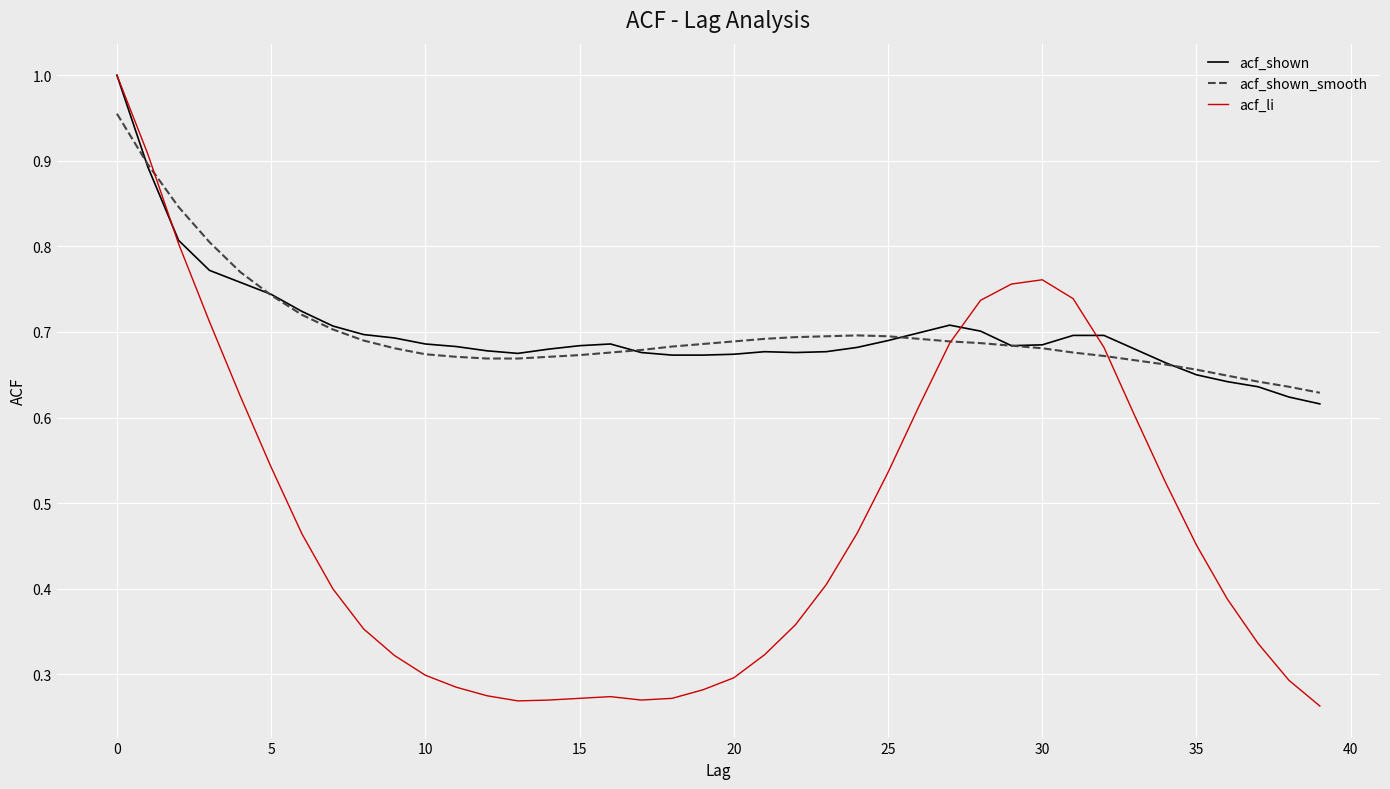

Which series has the largest range (max minus min)?

acf_li